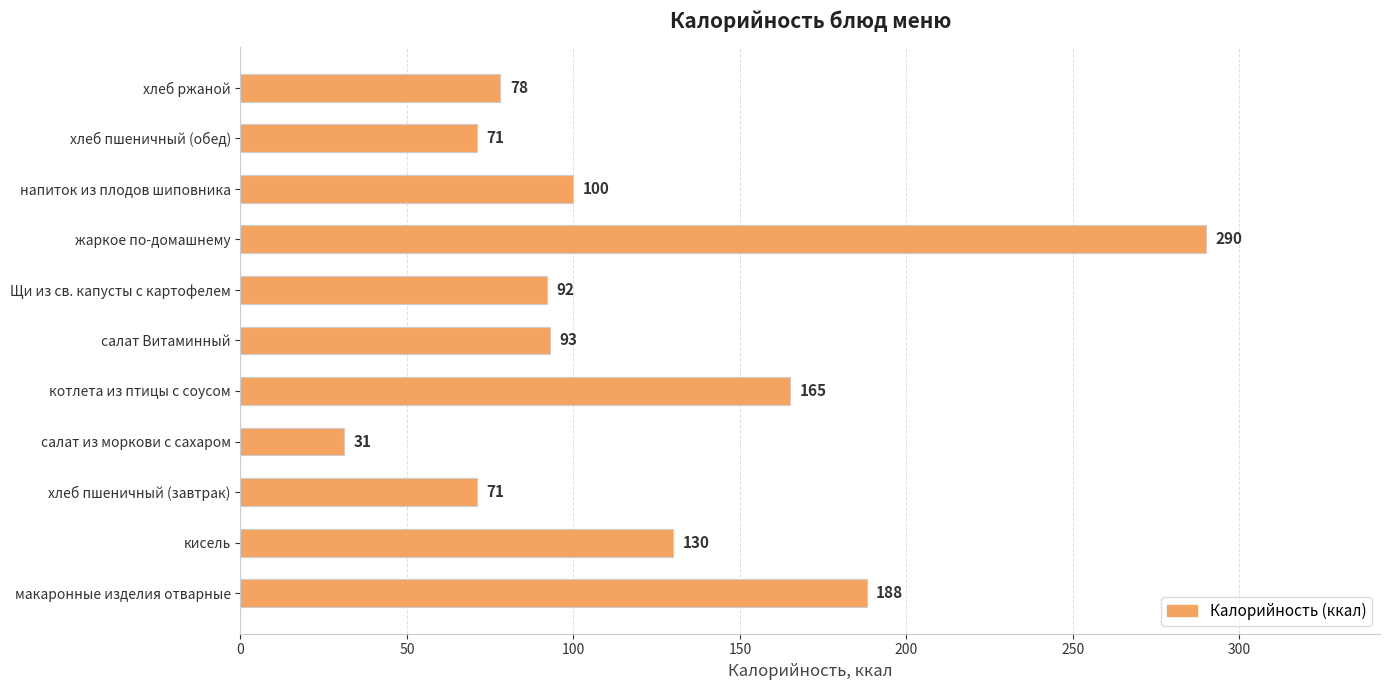

Where is the data nearest to the value 160?

котлета из птицы с соусом